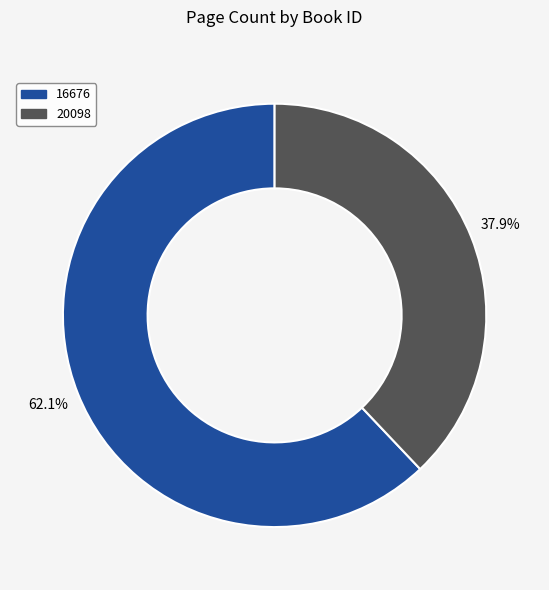

To the nearest percent, what is the combined percentage of 20098 and 16676?

100%